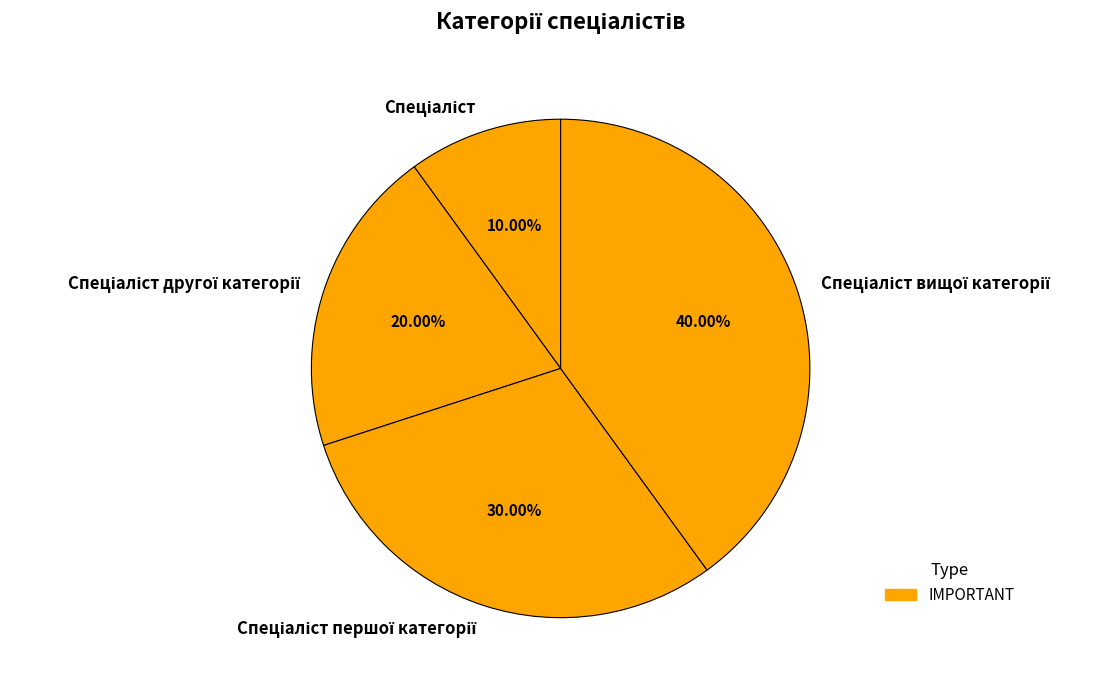

How many slices are in this pie chart?

4